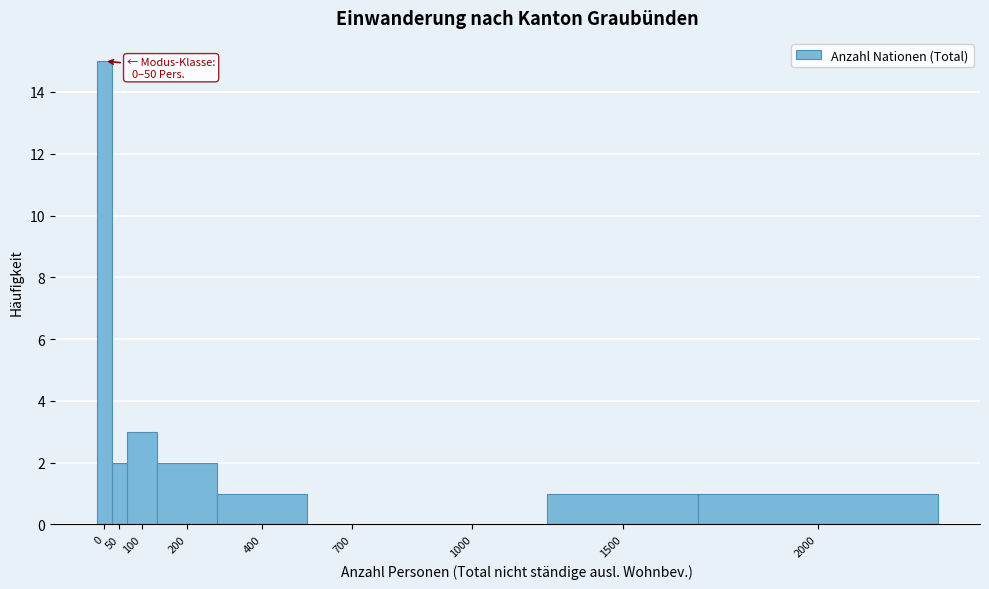

Reading right to left, what are all the values shown in this chart?

2000=1	1500=1	1000=0	700=0	400=1	200=2	100=3	50=2	0=15